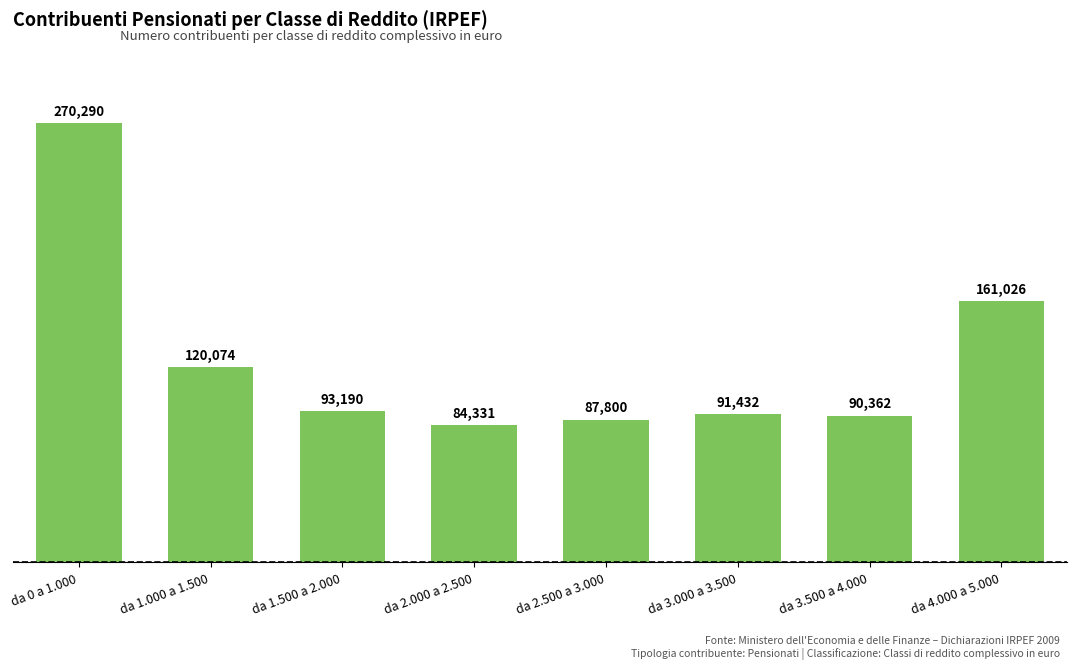

What is the change in value from da 3.000 a 3.500 to da 4.000 a 5.000?

+69594